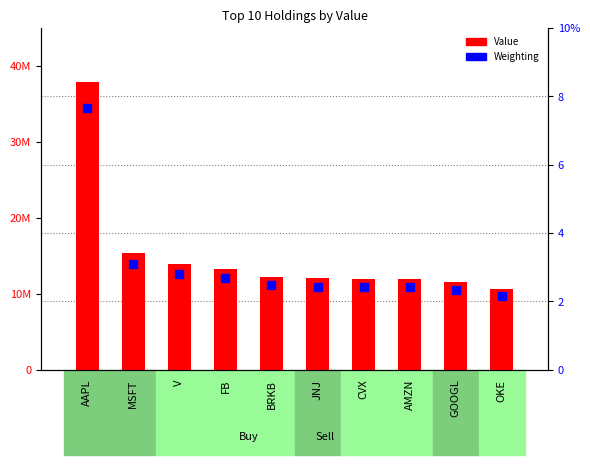

Reading left to right, what are all the values shown in this chart?

Value: AAPL=37911000.0	MSFT=15361000.0	V=13903000.0	FB=13257000.0	BRKB=12221000.0	JNJ=12056000.0	CVX=11983000.0	AMZN=11985000.0	GOOGL=11592000.0	OKE=10623000.0
Weighting: AAPL=7.6	MSFT=3.1	V=2.8	FB=2.7	BRKB=2.5	JNJ=2.4	CVX=2.4	AMZN=2.4	GOOGL=2.3	OKE=2.1